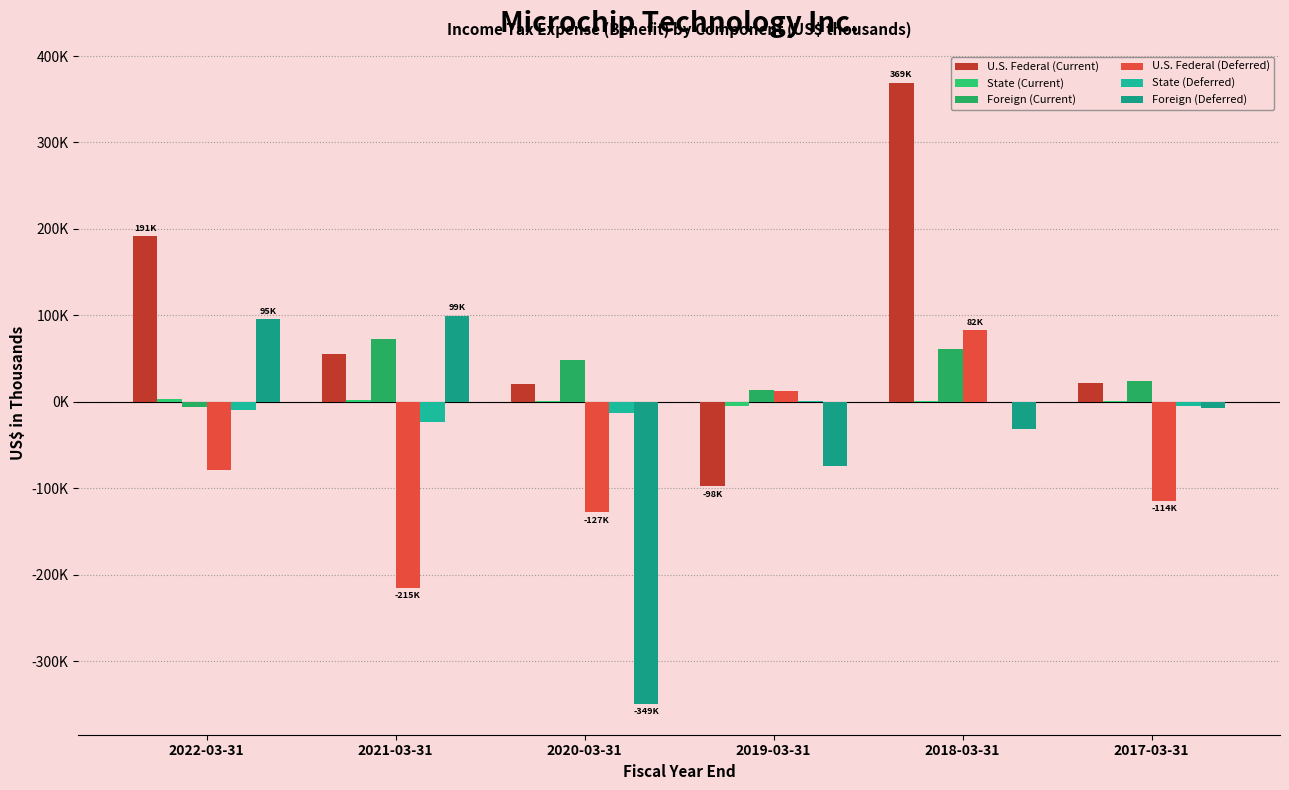

At which label is State (Current) closest to -800?

2018-03-31